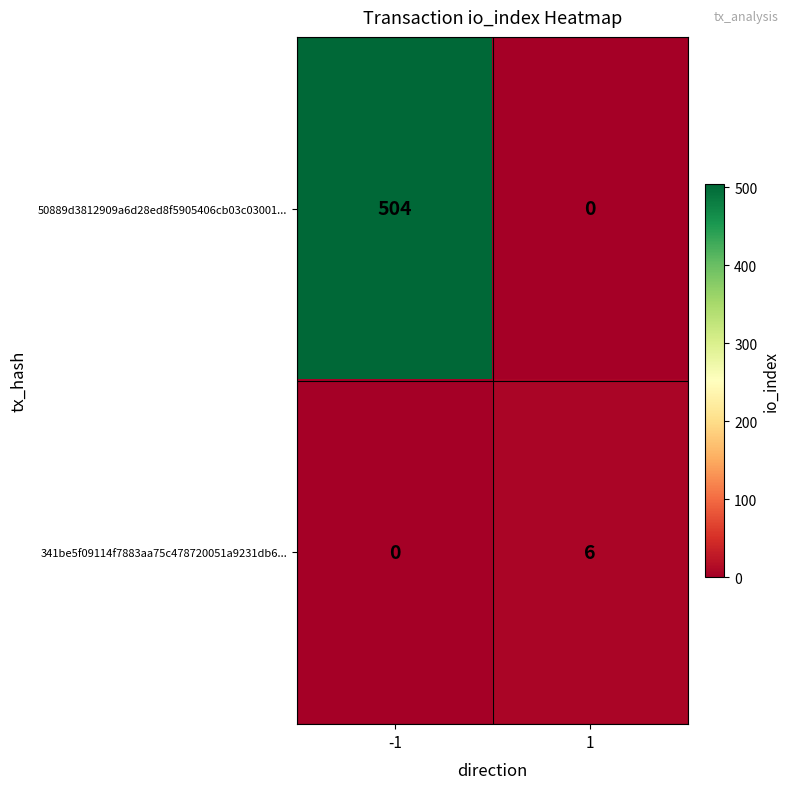

True or false: 341be5f09114f7883aa75c478720051a9231db6... has a value of 4 at -1.

False